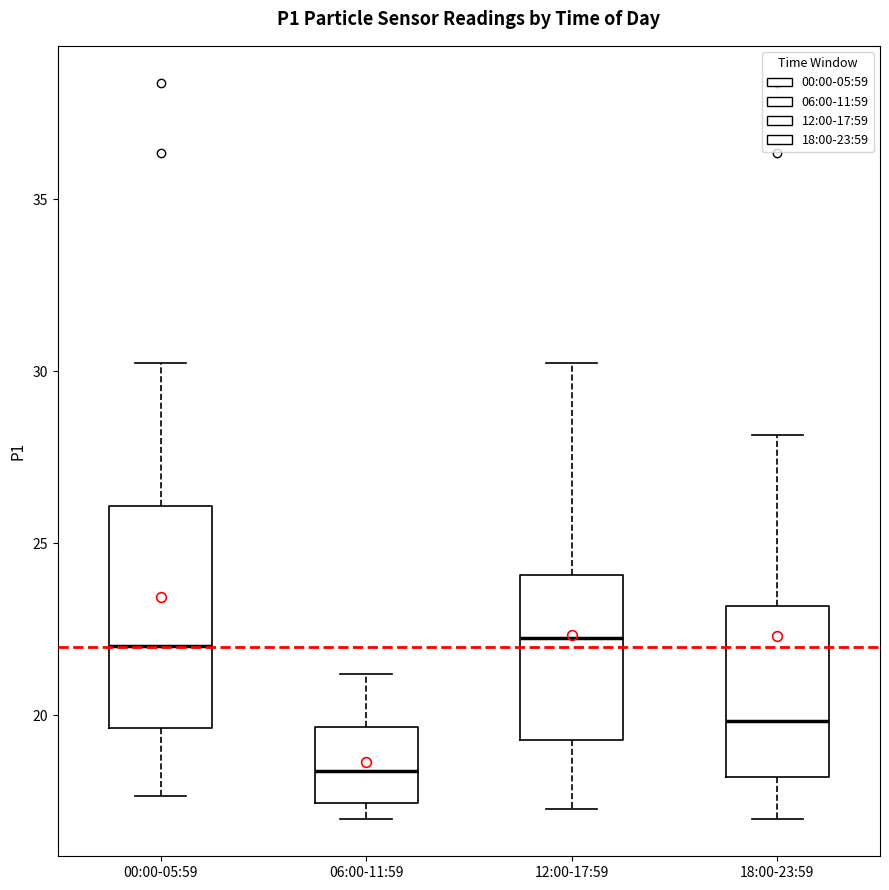

Comparing the boxes themselves (not the whiskers), which one is the tallest?

00:00-05:59